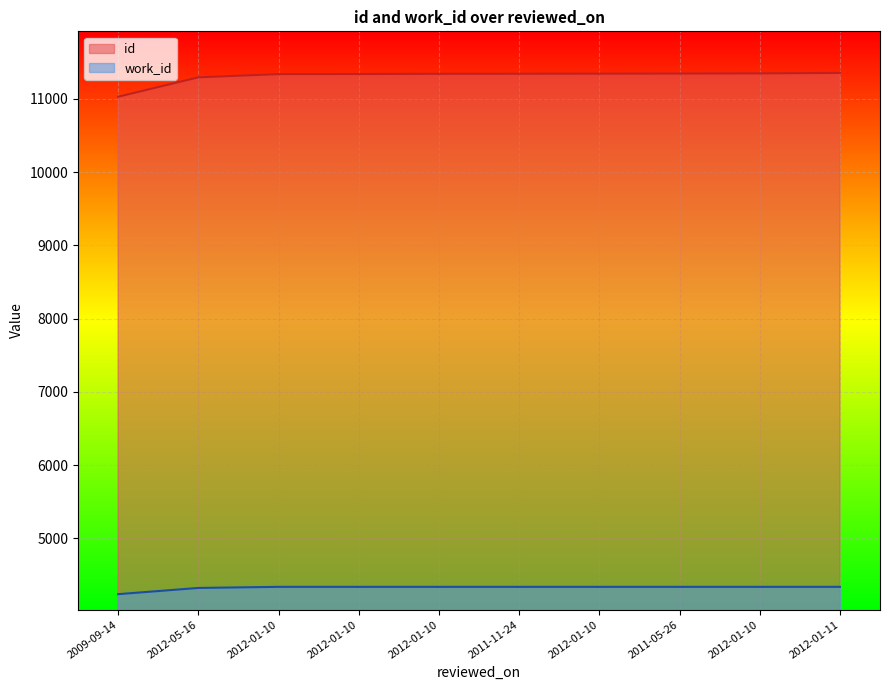

What is the sum of all work_id values?

43275